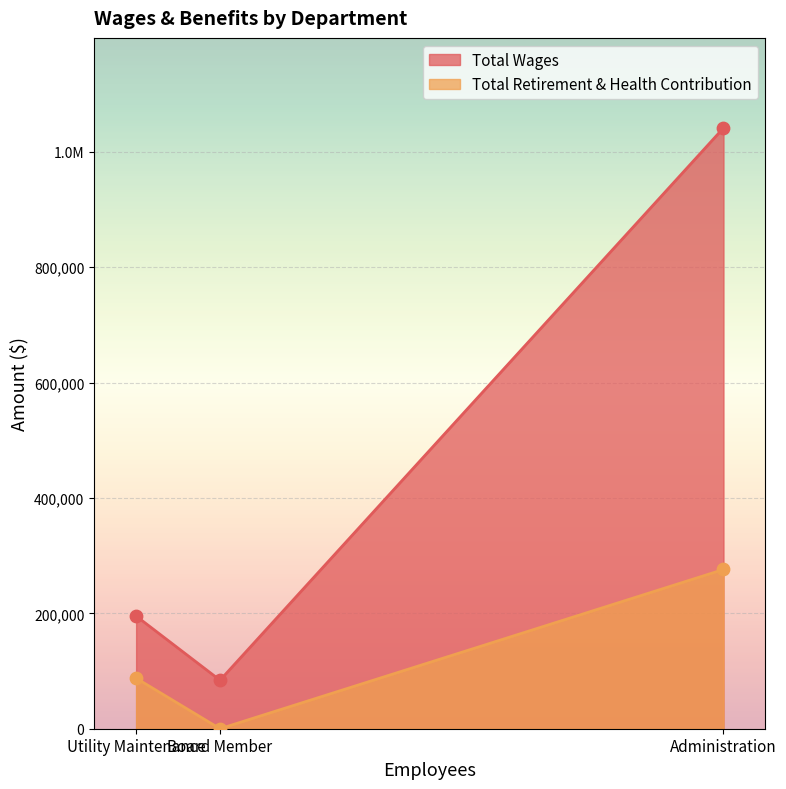

Is the value of Total Retirement & Health Contribution at Utility Maintenance greater than the value of Total Wages at Administration?

No